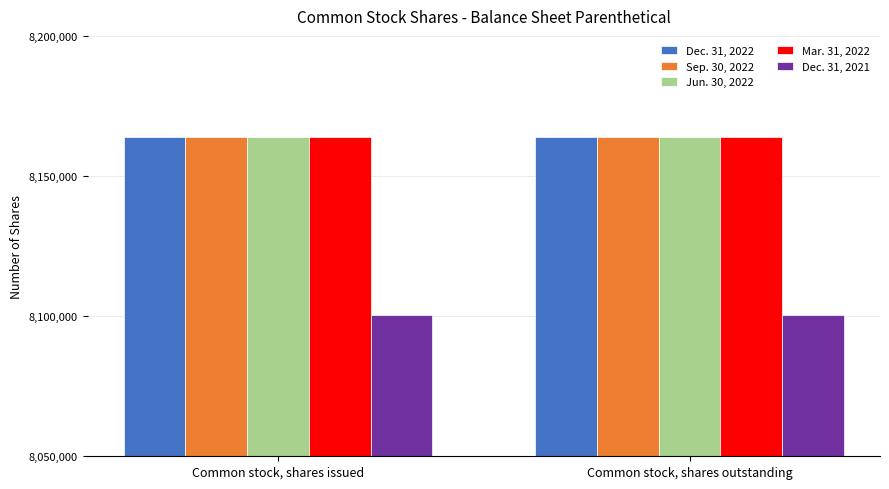

What is the lowest value of the Jun. 30, 2022 series?

8163923